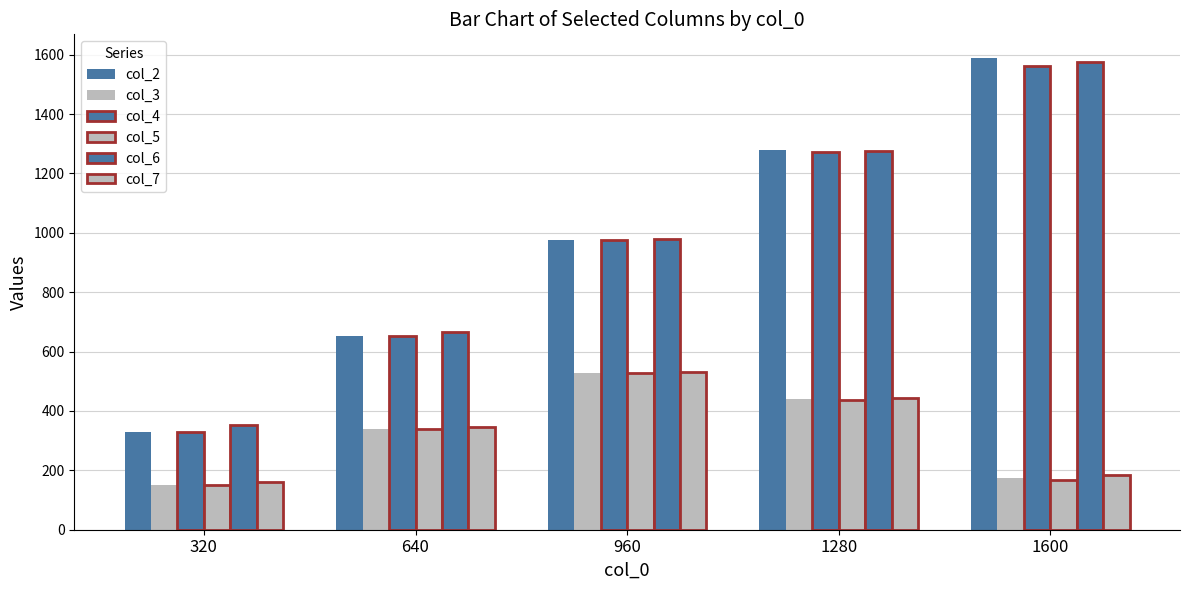

How many groups of bars are there?

5